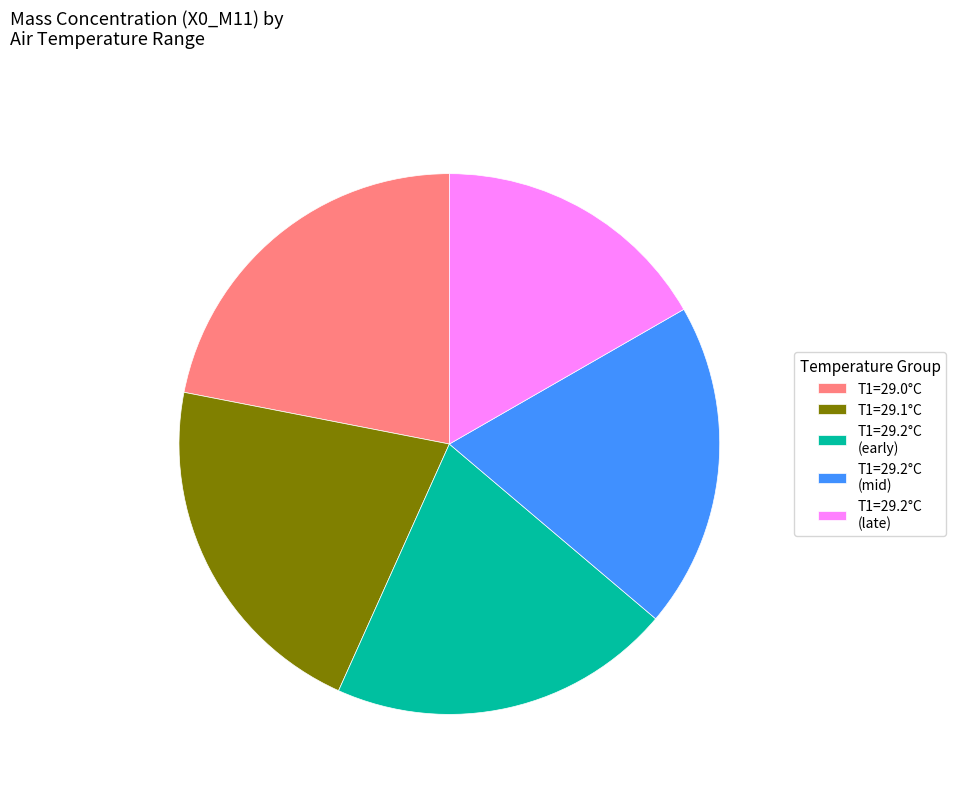

Which category has the biggest portion of the pie?

T1=29.0°C